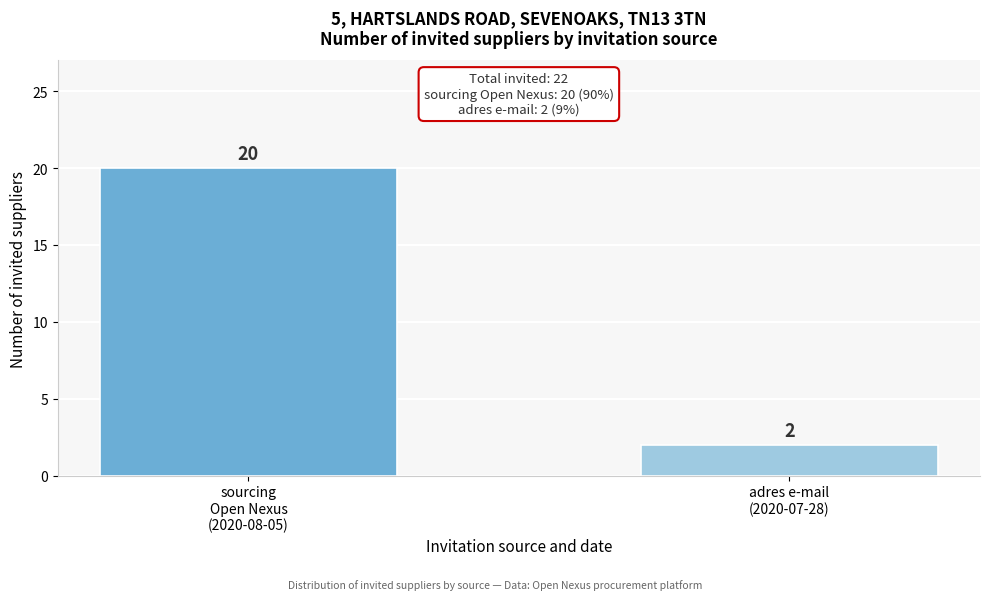

Reading left to right, list all the values displayed in this chart.

20	2